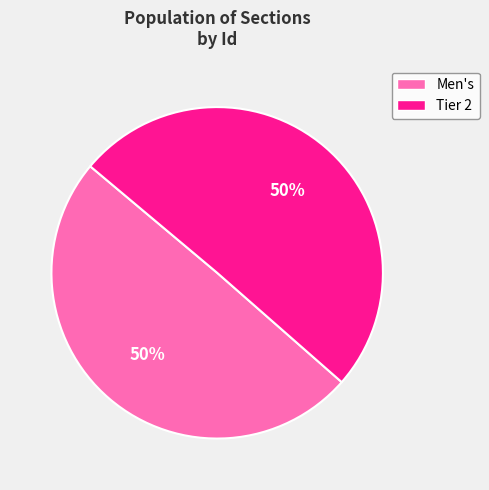

Is it true that Tier 2 is 50% of the pie?

True